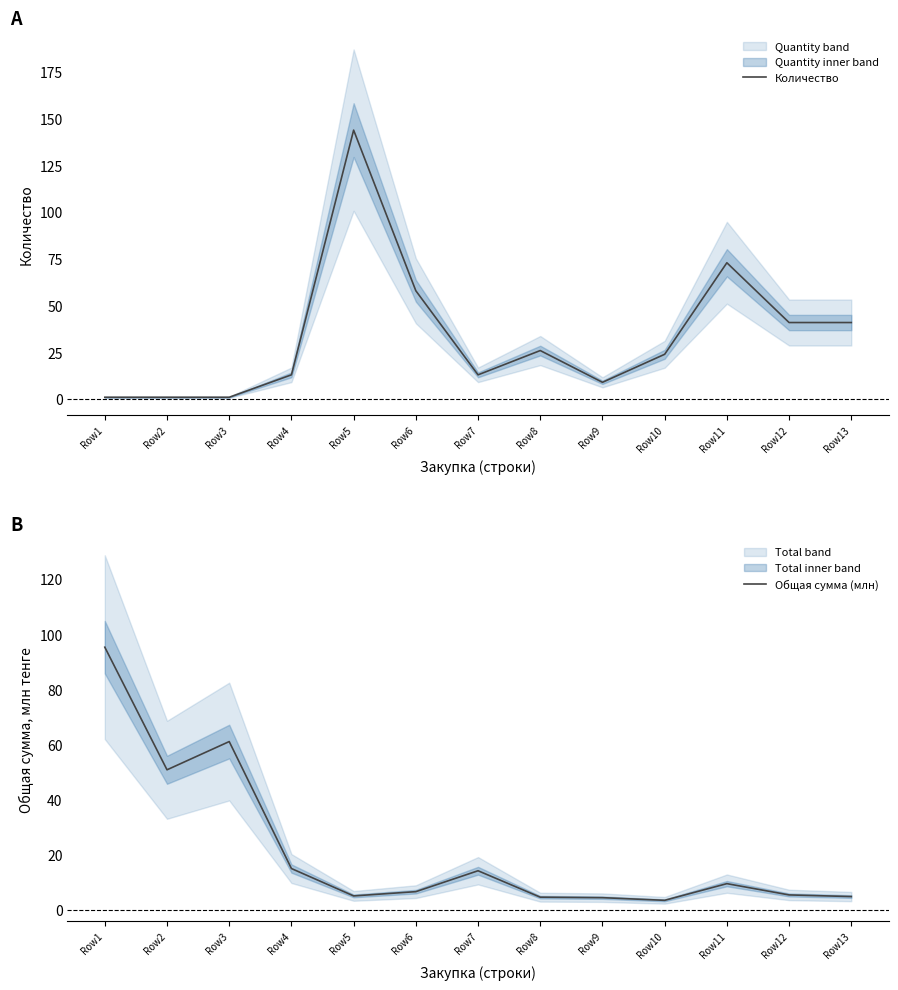

Which has a higher value, Row6 or Row3?

Row6